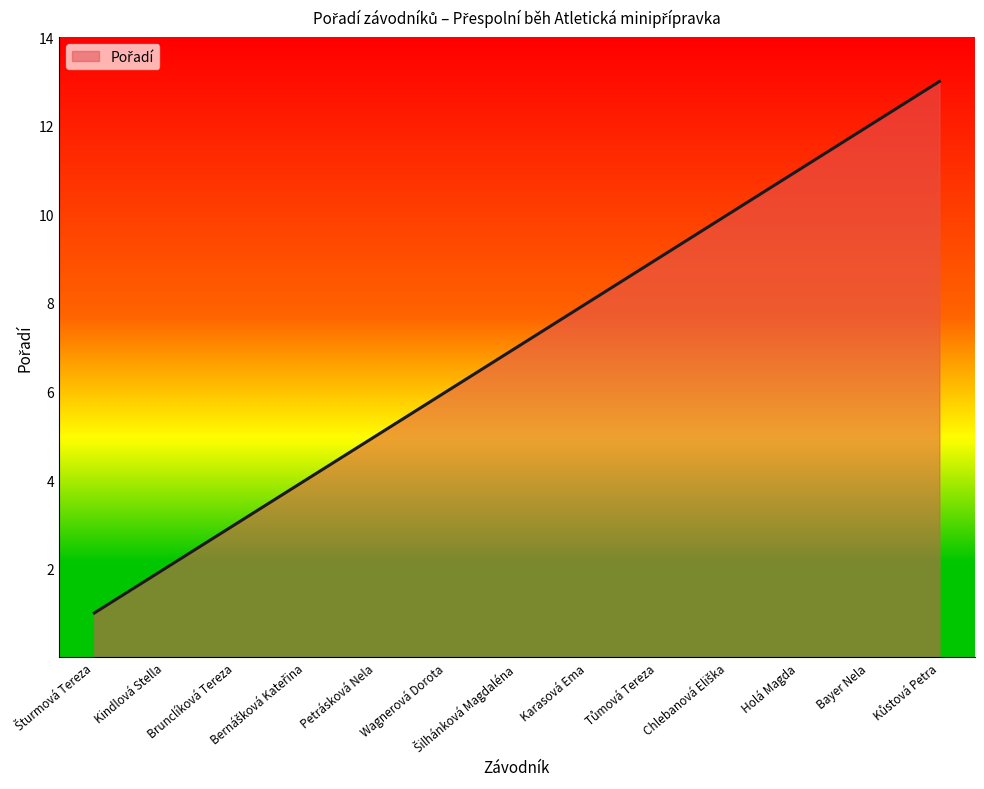

Which has a higher value, Brunclíková Tereza or Holá Magda?

Holá Magda